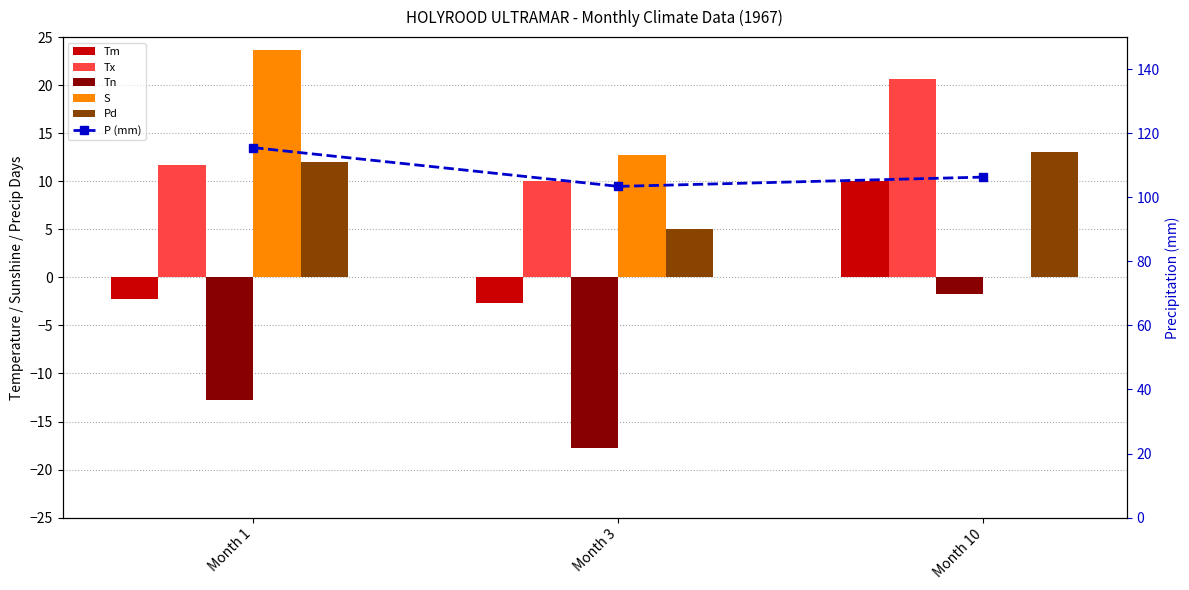

What is the difference between the second highest and minimum values in the P (mm) series?

2.9